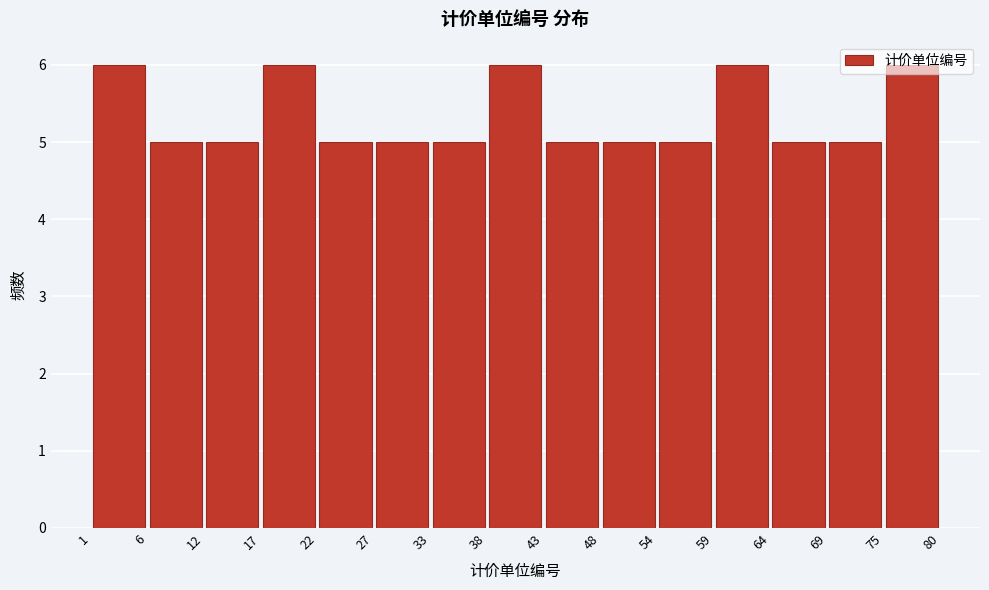

What is the height of the bar covering 33 to 38 on the x-axis? The values are not printed on the chart, so give them approximately, as read against the axis.

5